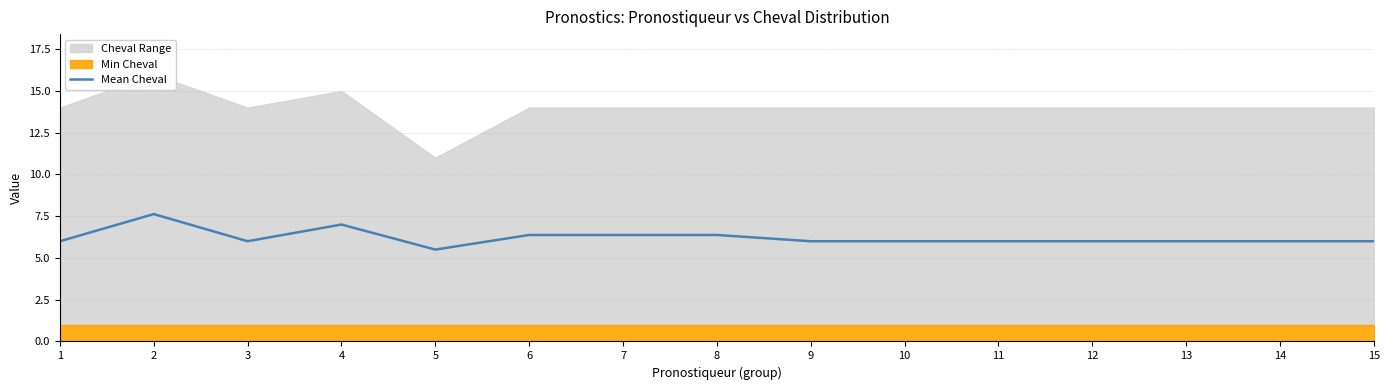

True or false: the data has more than 2 interior local peaks.

False